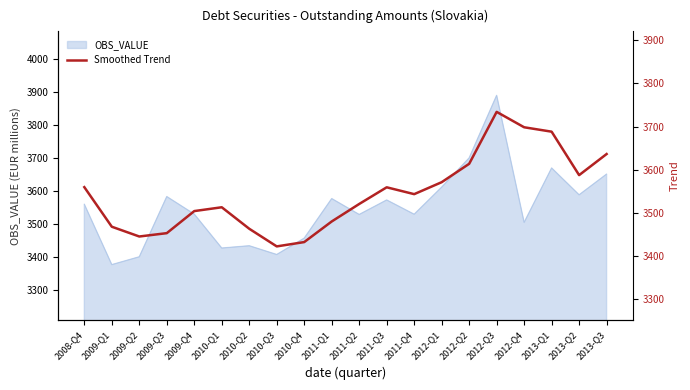

What is the sum of all values?

70890.1